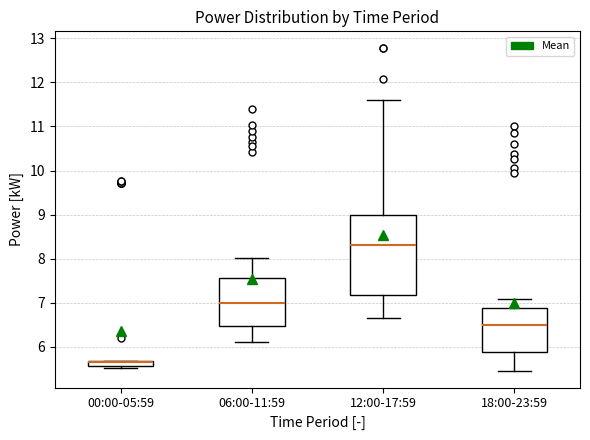

Which box is the tallest, from its lower edge to its upper edge?

12:00-17:59